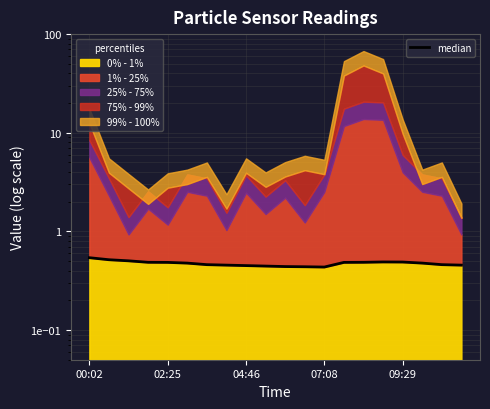

How many points are lower than both their immediate neighbors (excluding endpoints)?

1